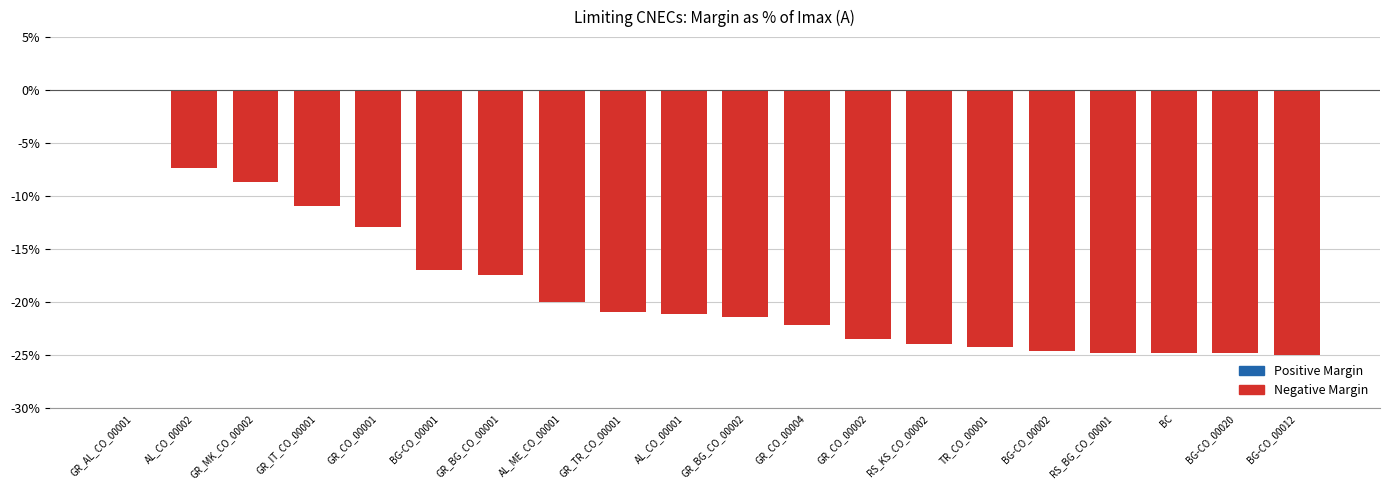

What position from the left is BG-CO_00020?

19